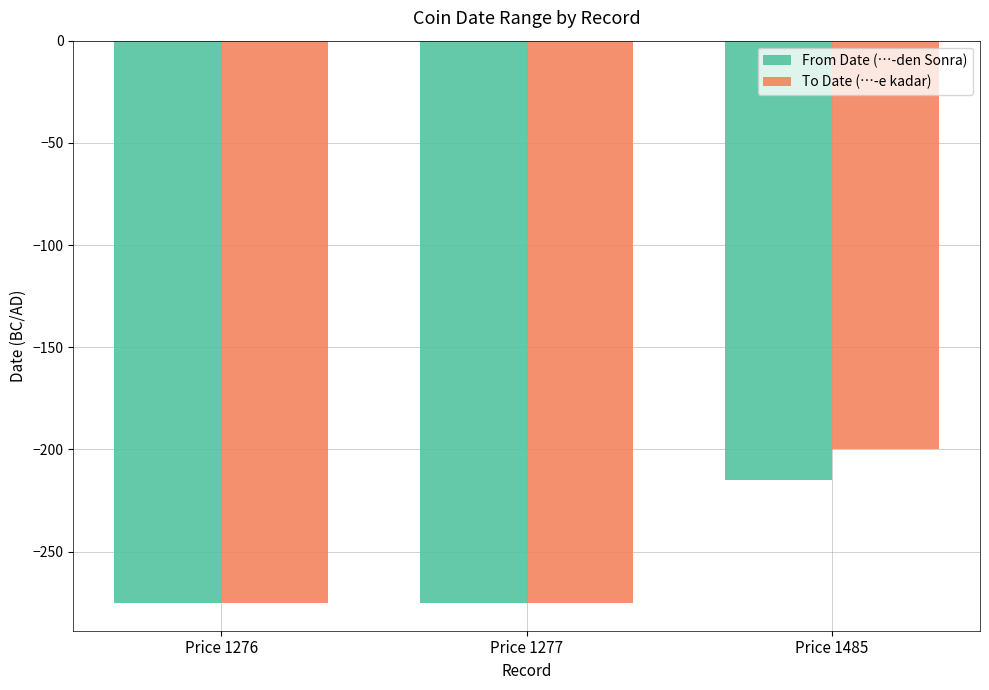

Rank the series by their maximum value, from lowest to highest.

From Date (…-den Sonra), To Date (…-e kadar)